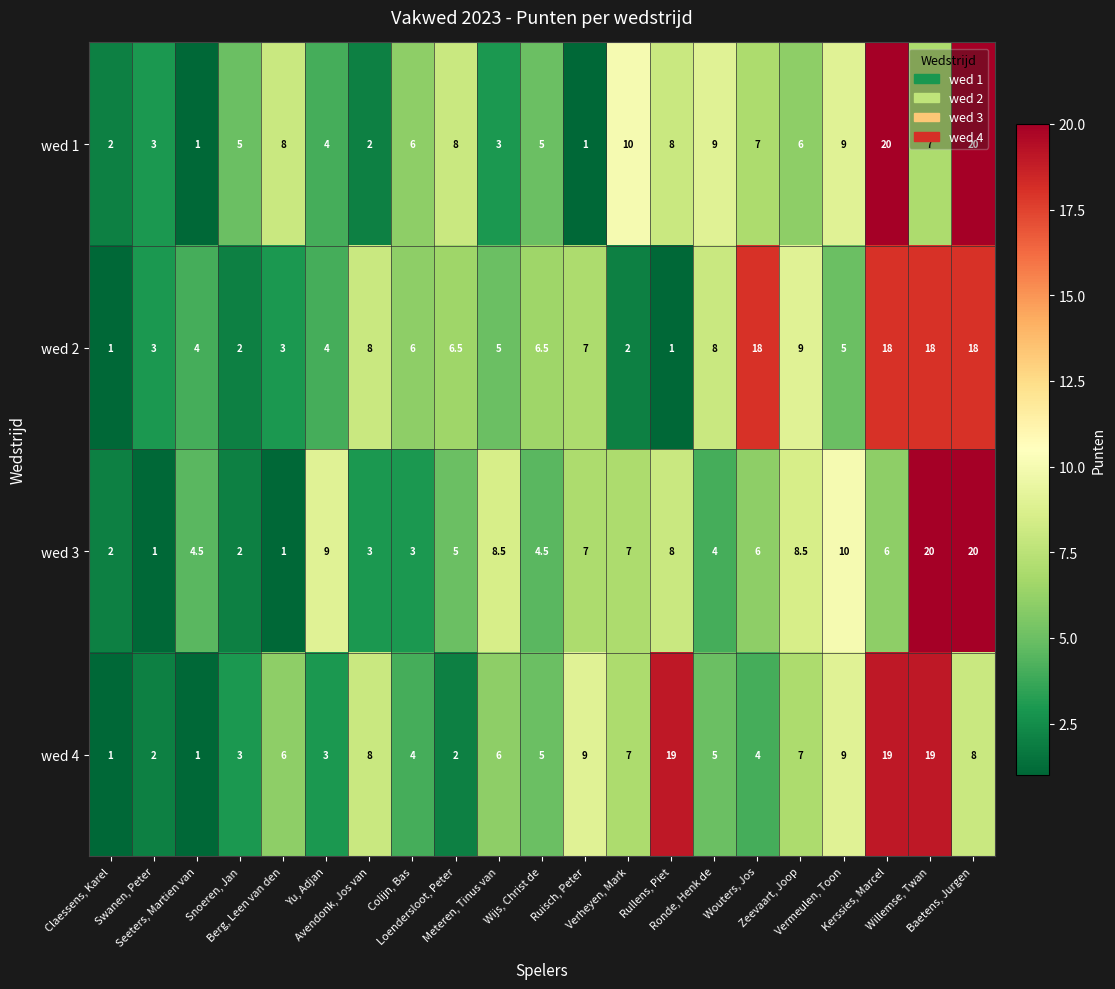

What is the difference between the maximum and minimum values in the wed 4 series?

18.0